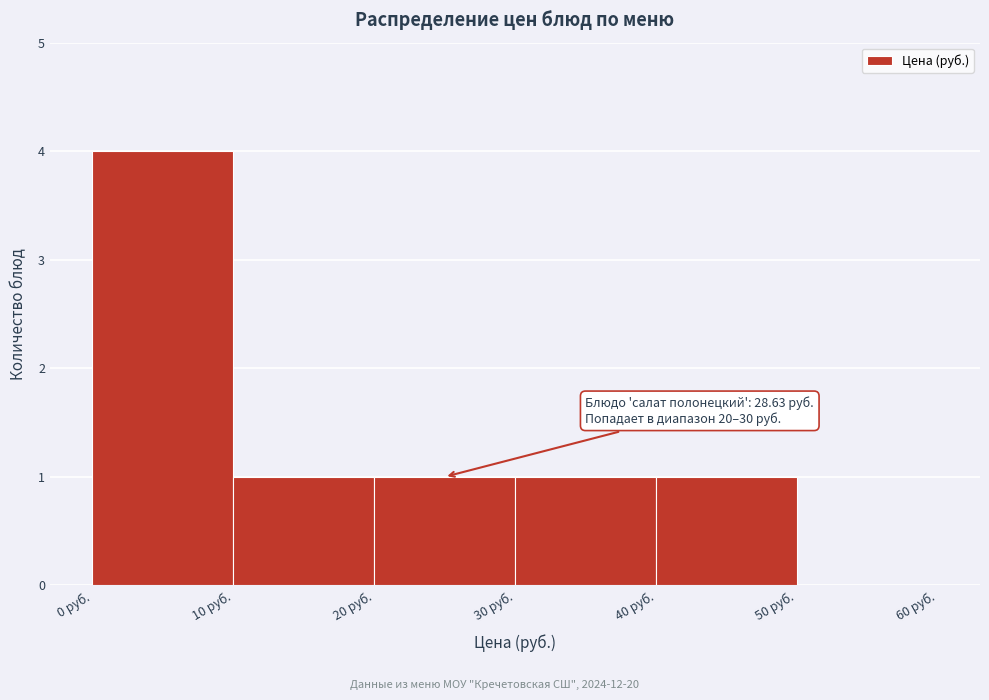

Which range on the x-axis has the tallest bar?

0 to 10